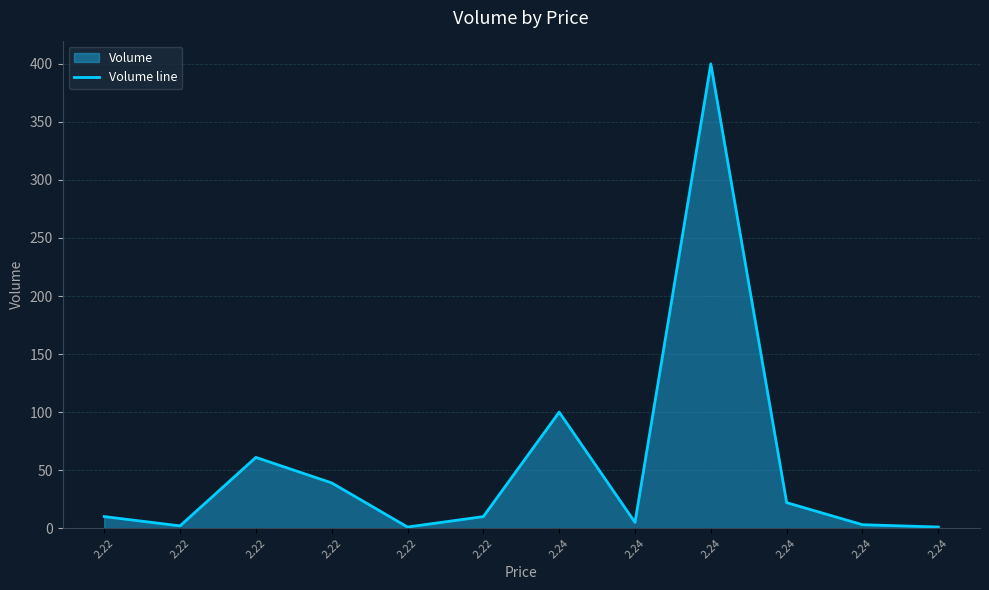

Does the chart have visible grid lines?

Yes